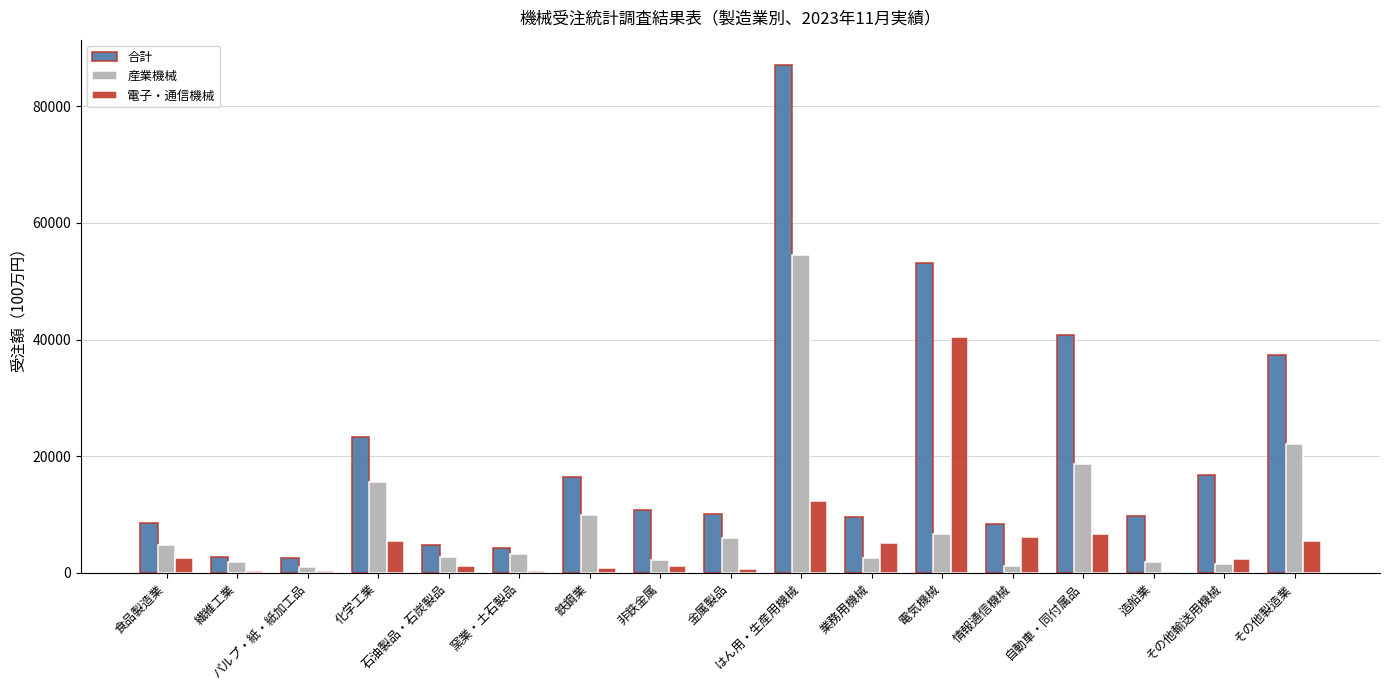

What are all the series names shown in the legend?

合計, 産業機械, 電子・通信機械